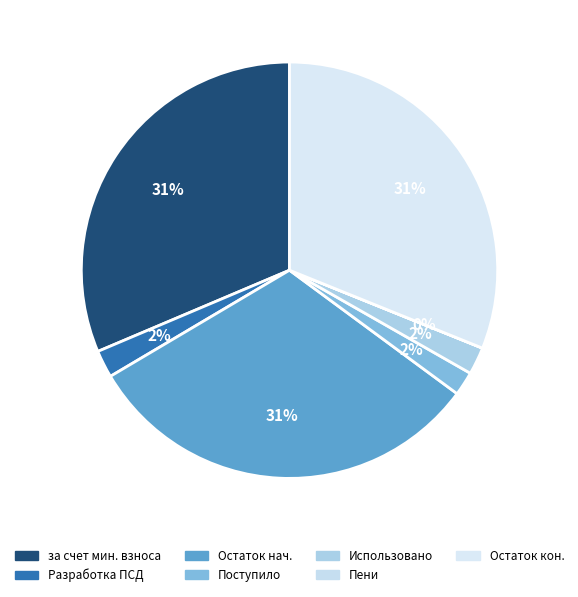

What is the largest slice in the pie chart?

за счет минимального взноса